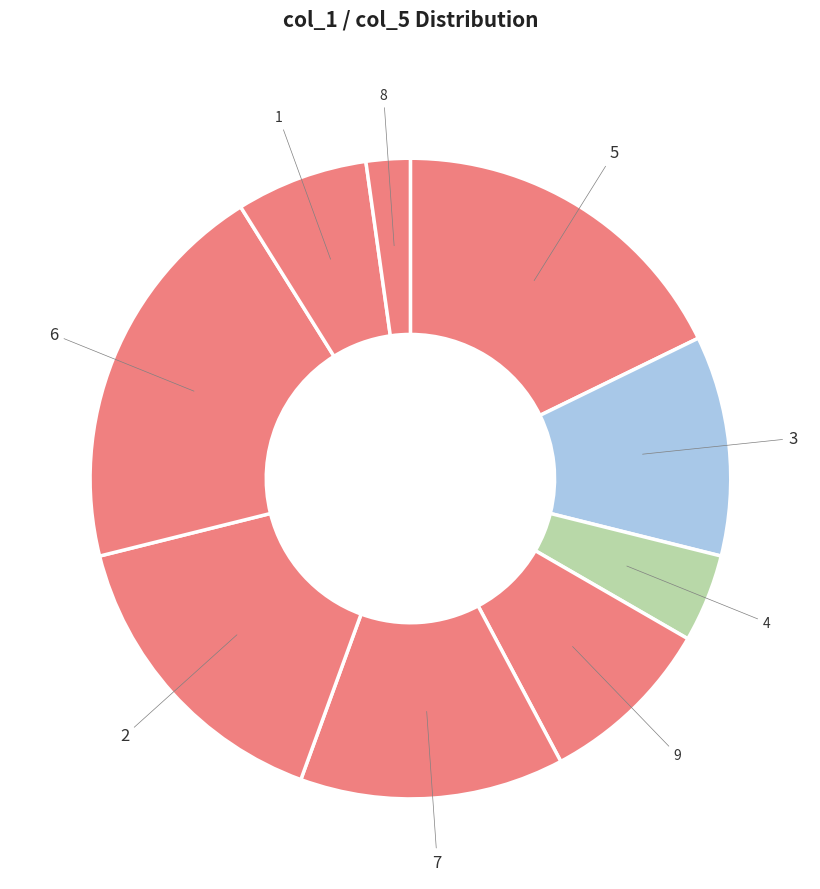

Combined, do 2 and 4 account for over 50%?

No